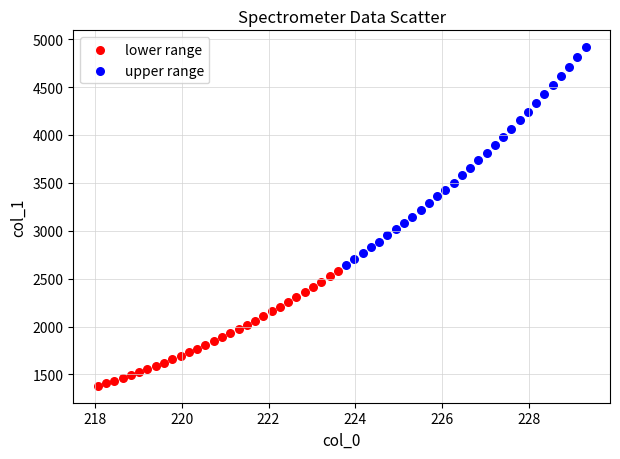

Which series has the largest Y range (max minus min)?

upper range